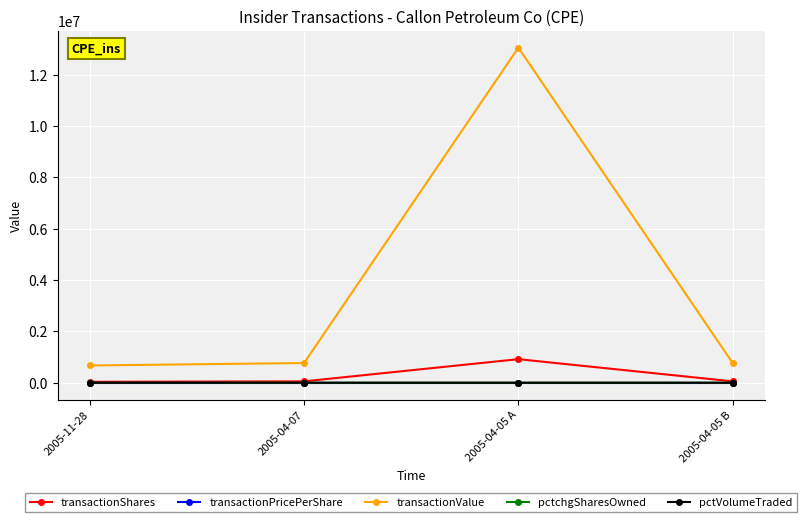

What is the label of the 3rd point from the left?

2005-04-05 A